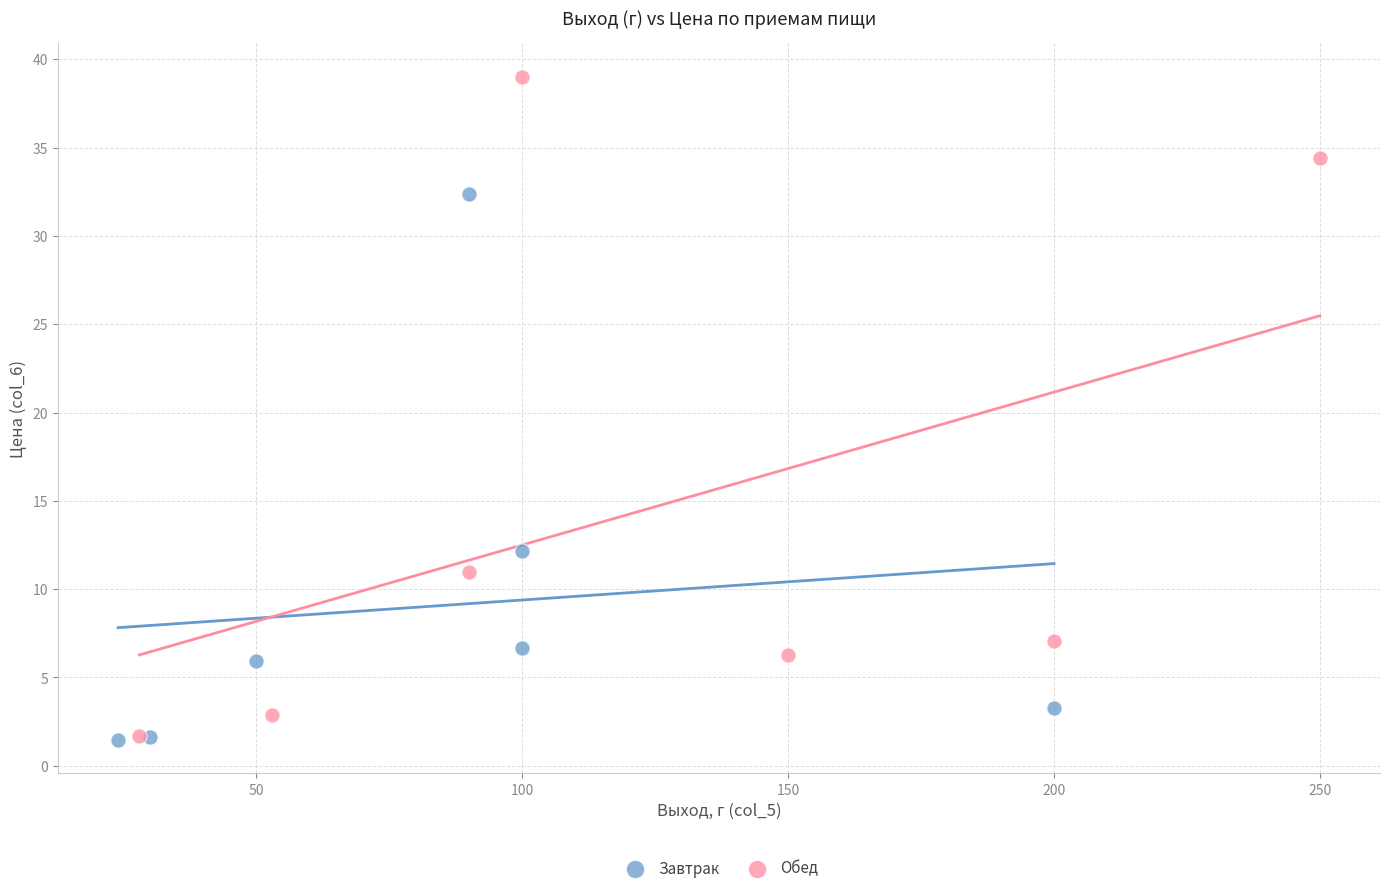

Which series has the largest Y range (max minus min)?

Обед